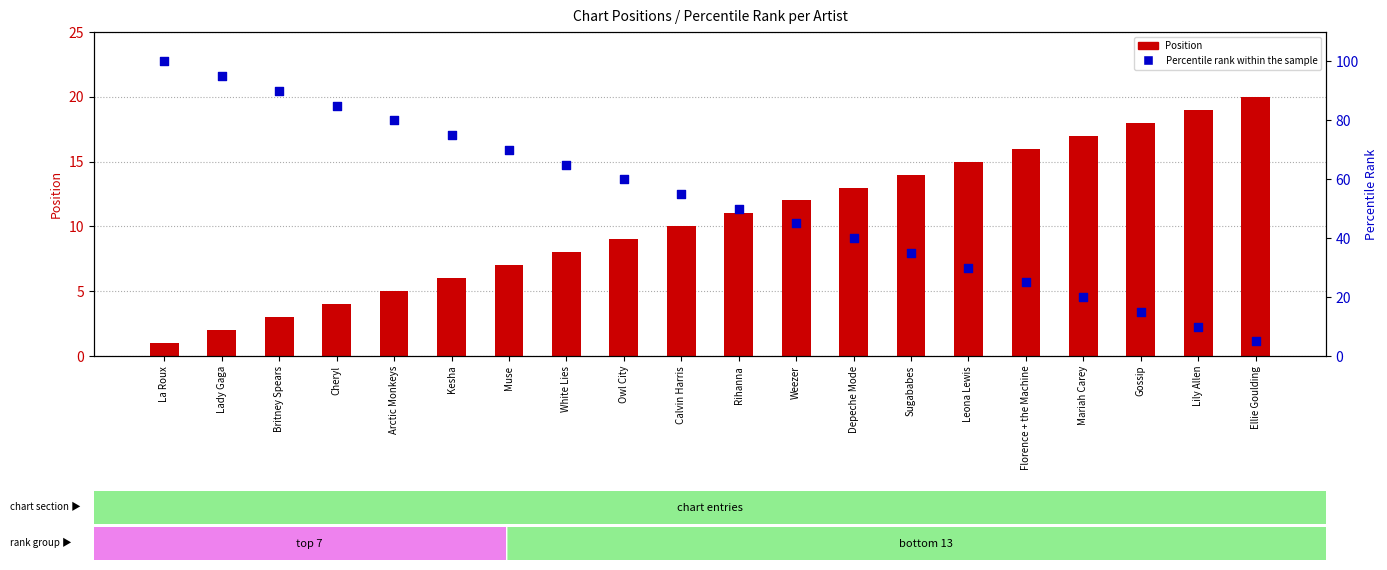

Is the value of Position at Gossip greater than the value of Percentile rank within the sample at Britney Spears?

No